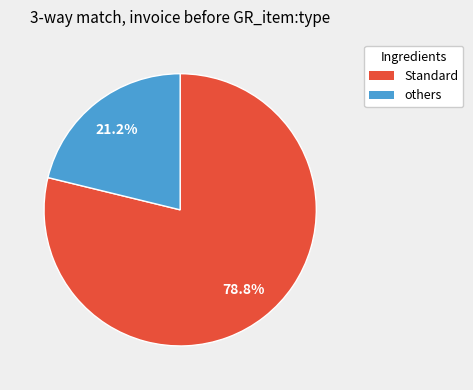

Is there any slice that represents more than half of the pie?

Yes